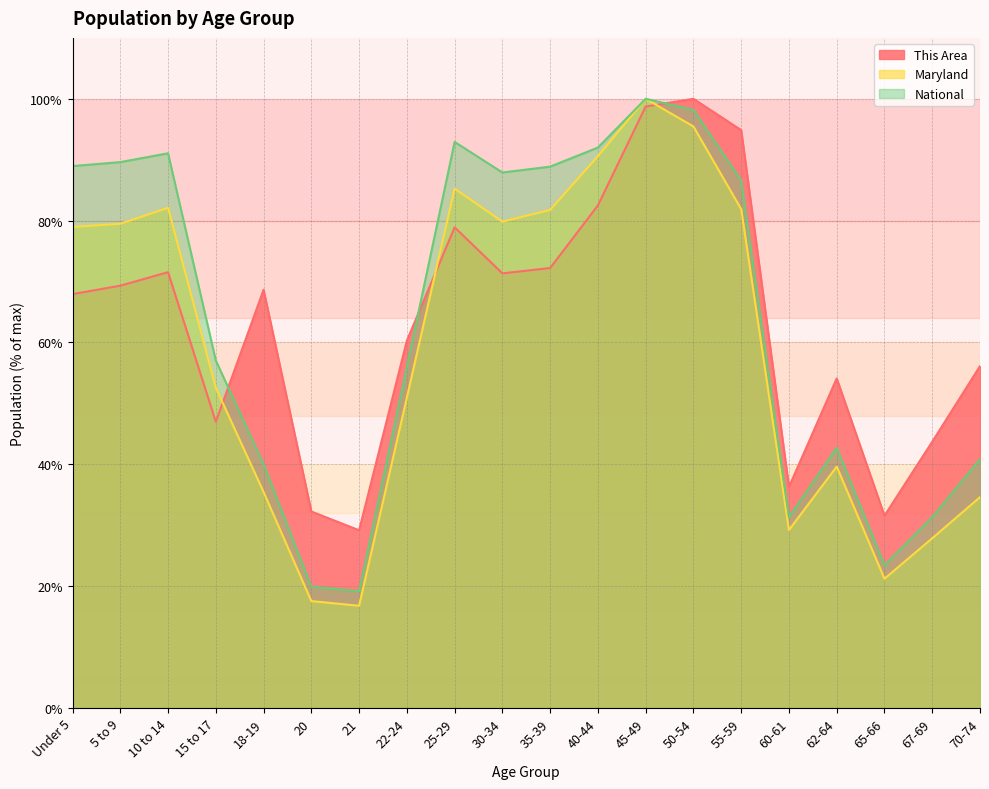

Is the value of Maryland at 15 to 17 greater than the value of This Area at 22-24?

No